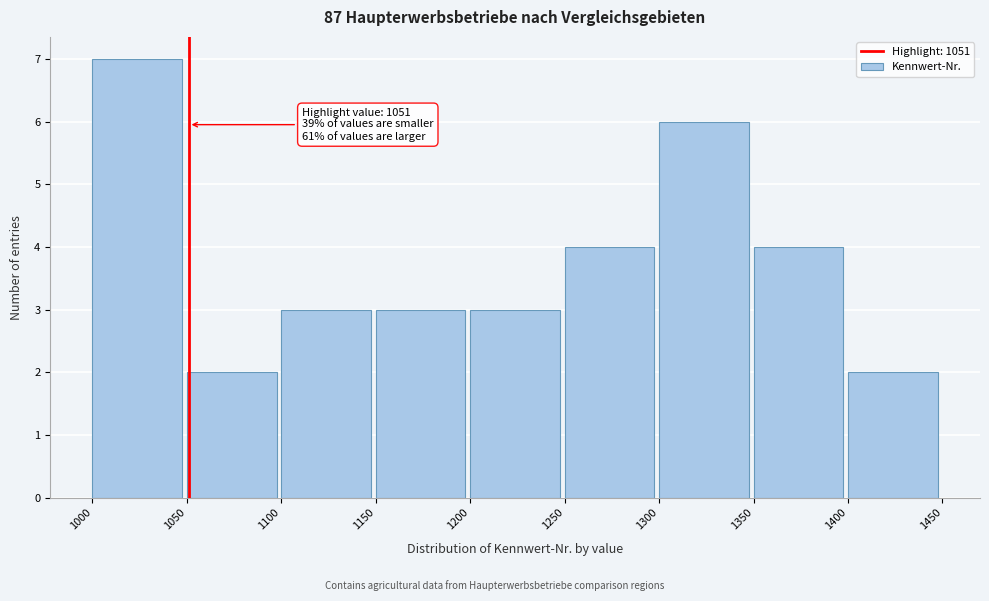

Which range on the x-axis has the tallest bar?

1000 to 1050